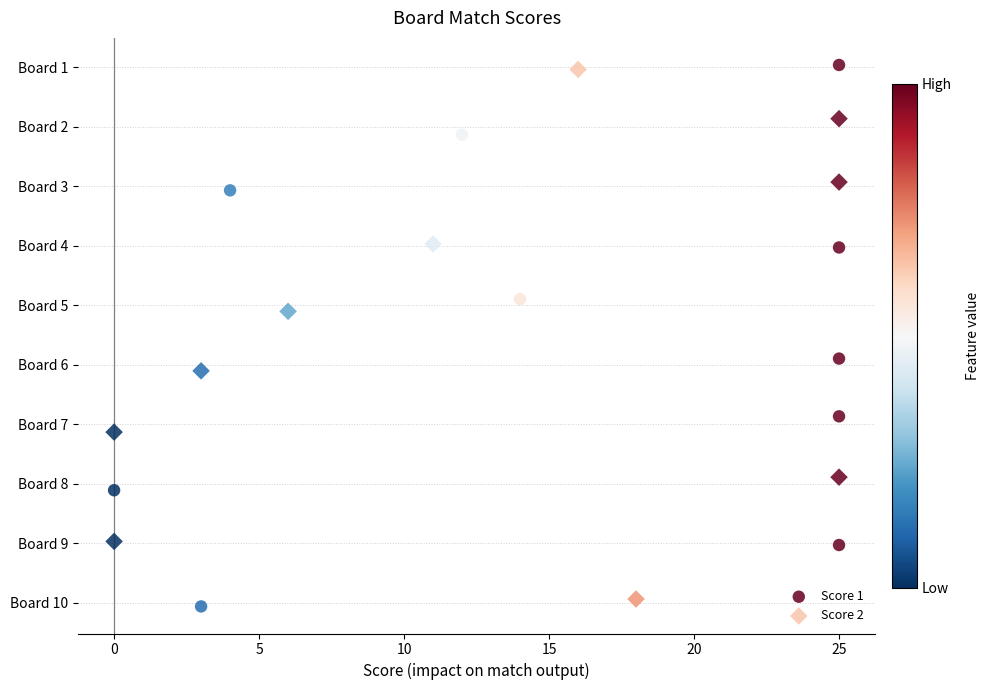

Which series has the widest spread of Y values?

Score 1